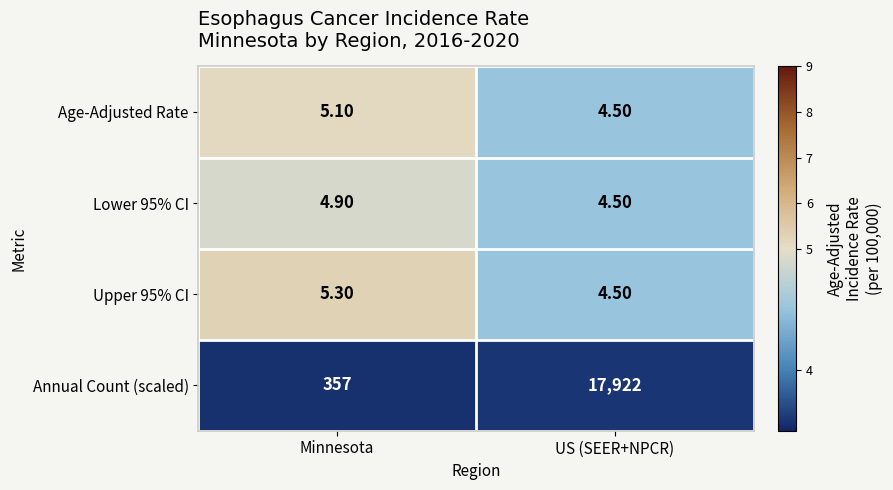

What is the total value across all series at Minnesota?

372.3